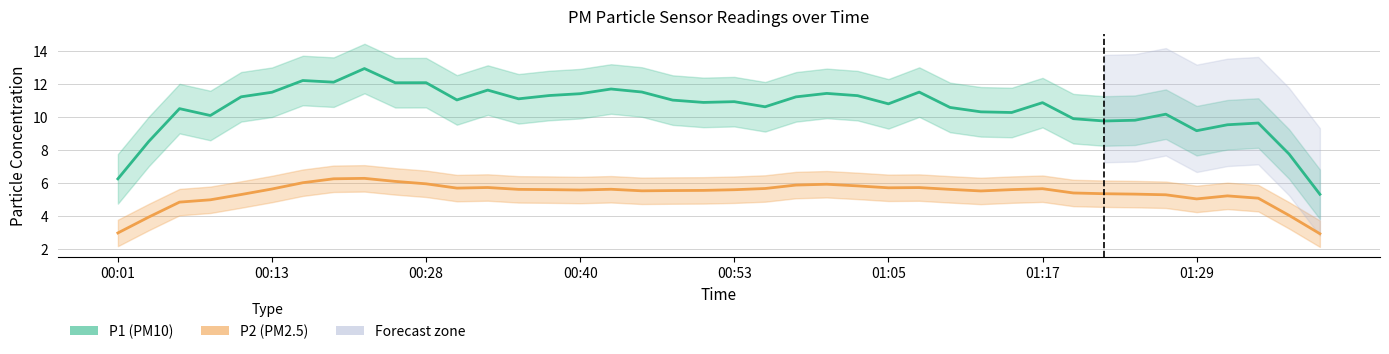

How many lines are shown in the chart?

2